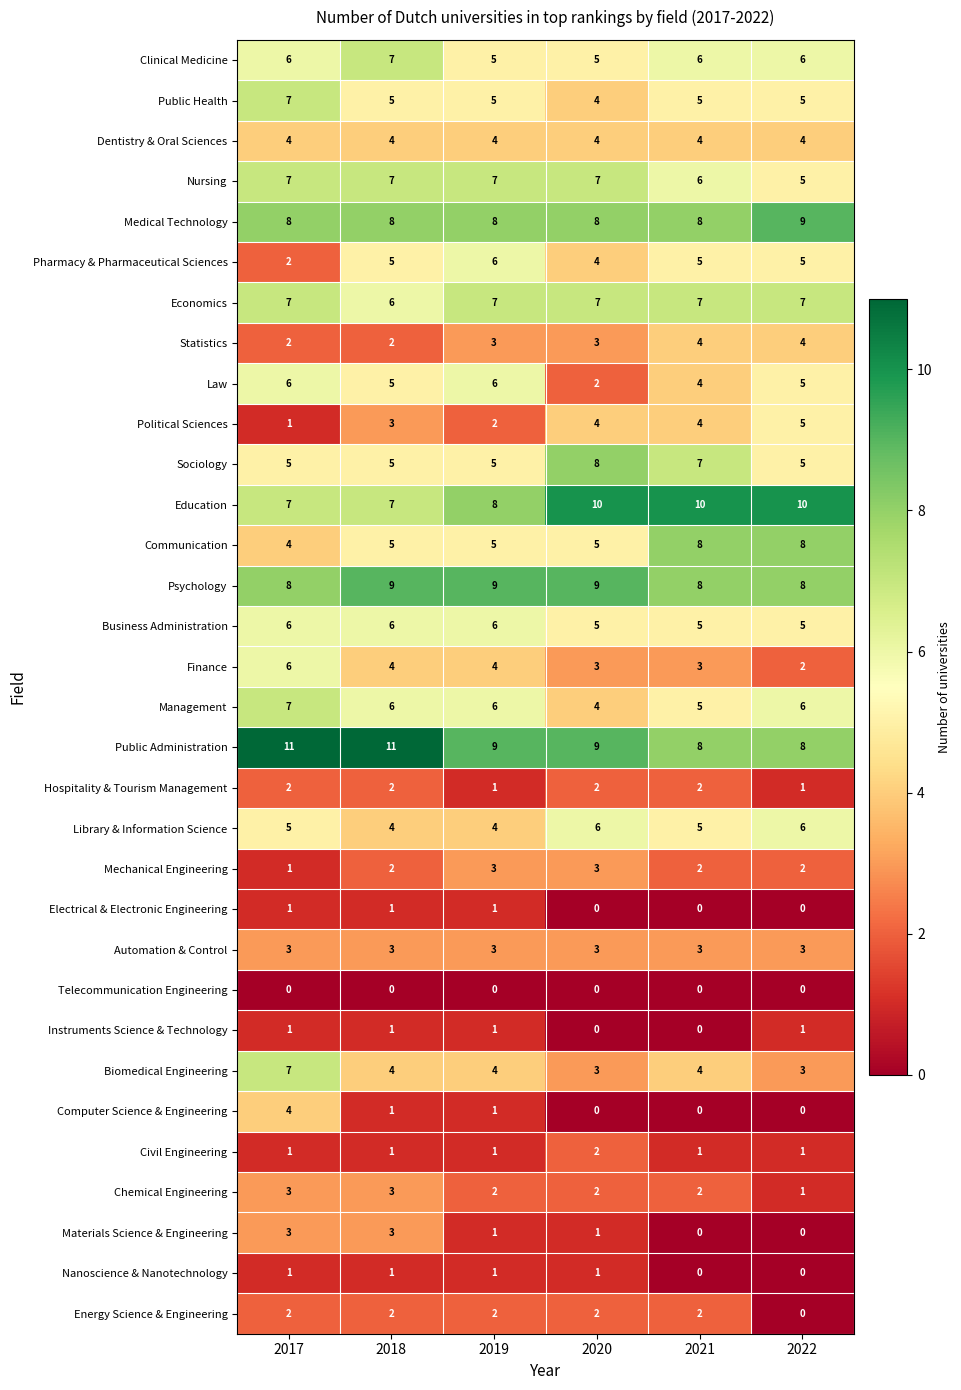

At which label does Sociology reach its peak?

2020